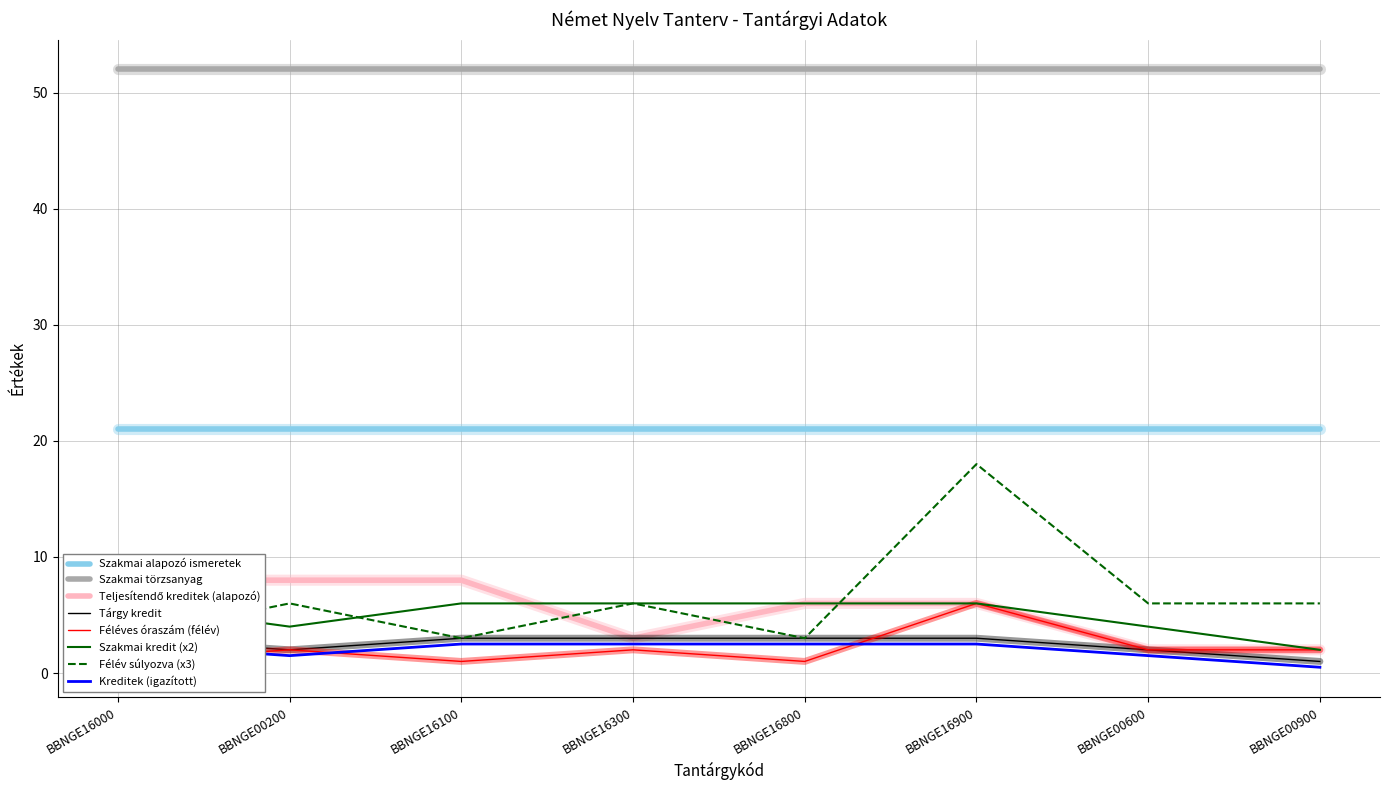

What position from the right is BBNGE00200?

7